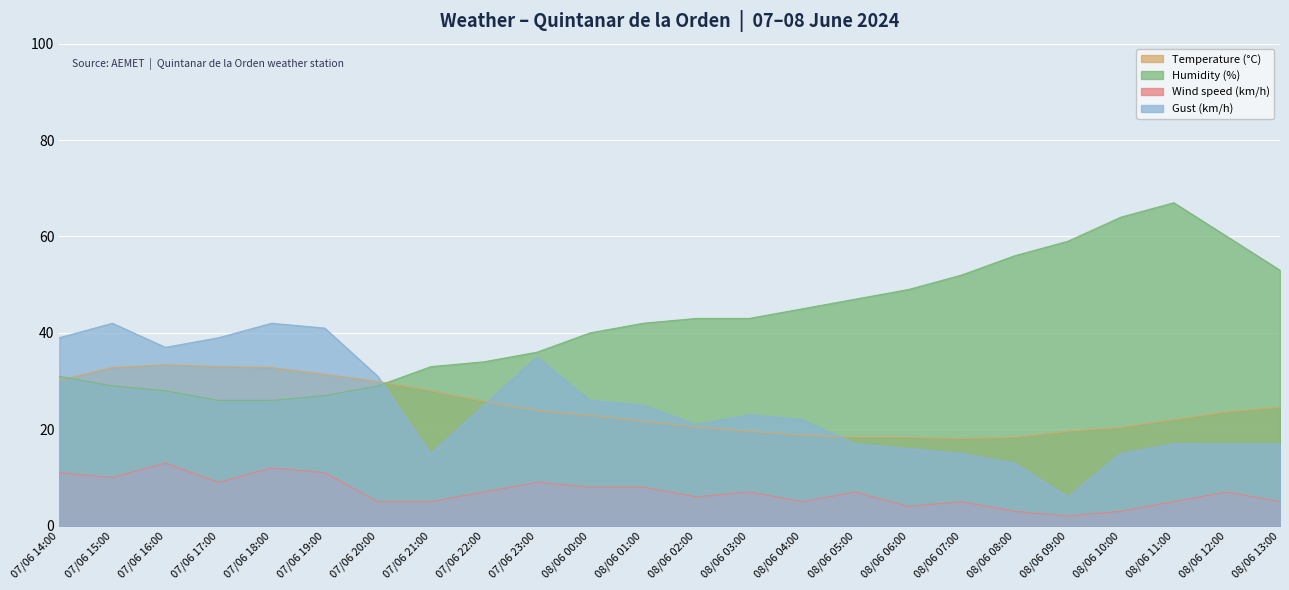

Which has a higher value, 08/06 10:00 or 08/06 05:00?

08/06 10:00